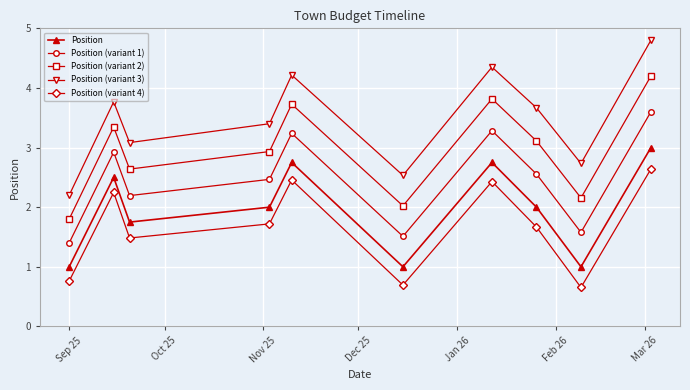

How many data points in Position (variant 3) are less than 3?

3